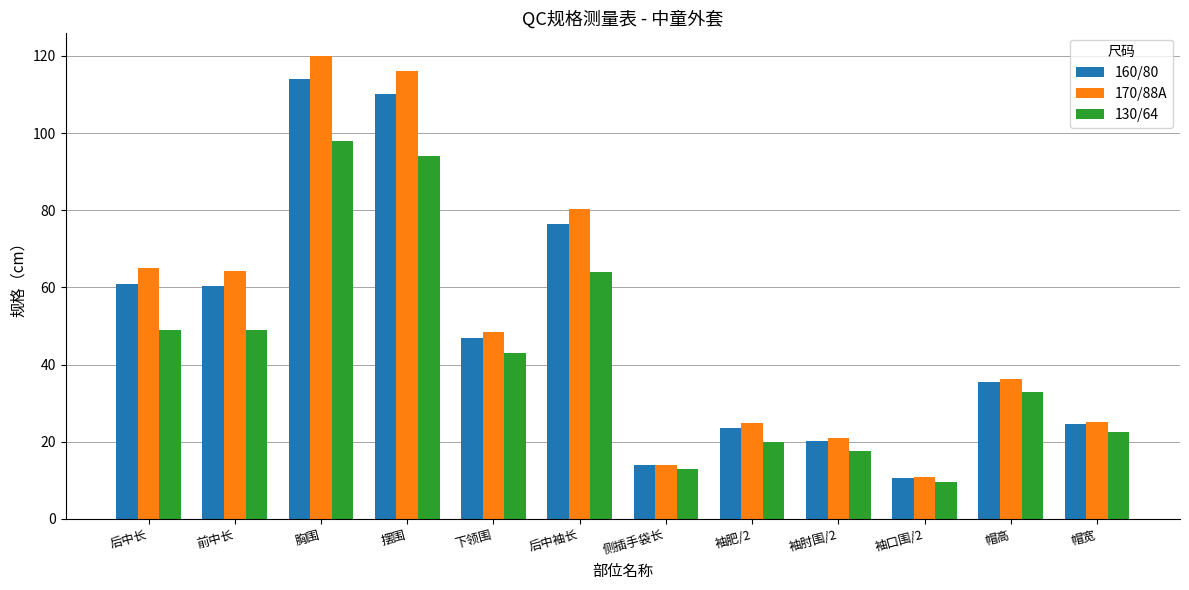

The 170/88A series shows 86.5 at 下领围. True or false?

False